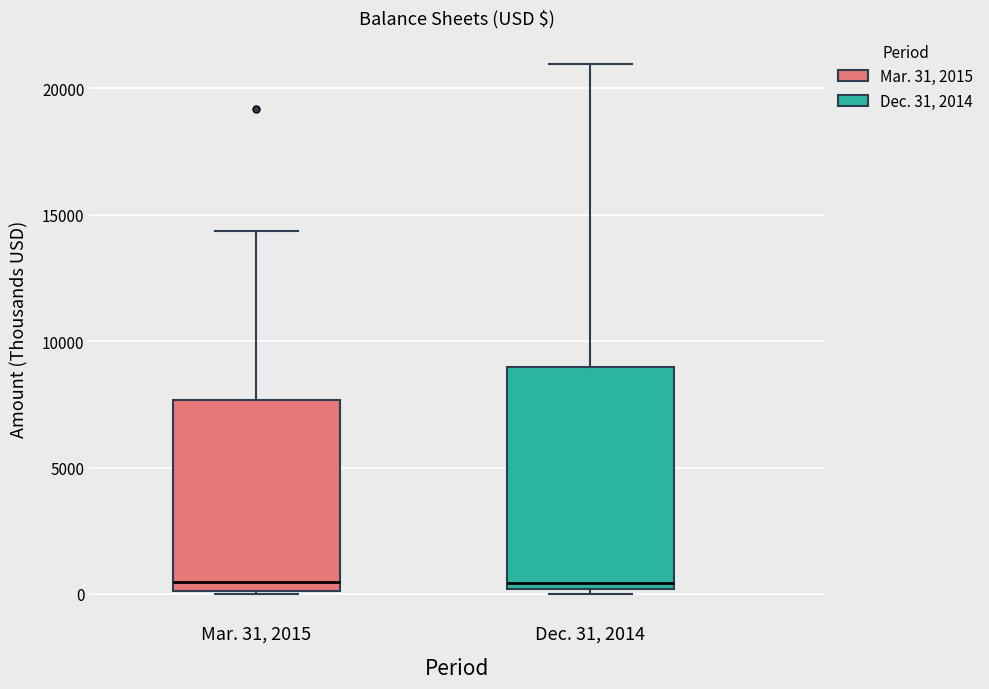

Reading left to right, transcribe this box plot: for each box, give where its median line is, the range the box spans, and where its two whiskers end, as read against the y-axis. The values are not printed on the chart, so give them approximately, as read against the axis.

Mar. 31, 2015: median 500, box 0 to 7500, whiskers 0 to 14500
Dec. 31, 2014: median 500, box 0 to 9000, whiskers 0 (just below the box's lower edge) to 21000